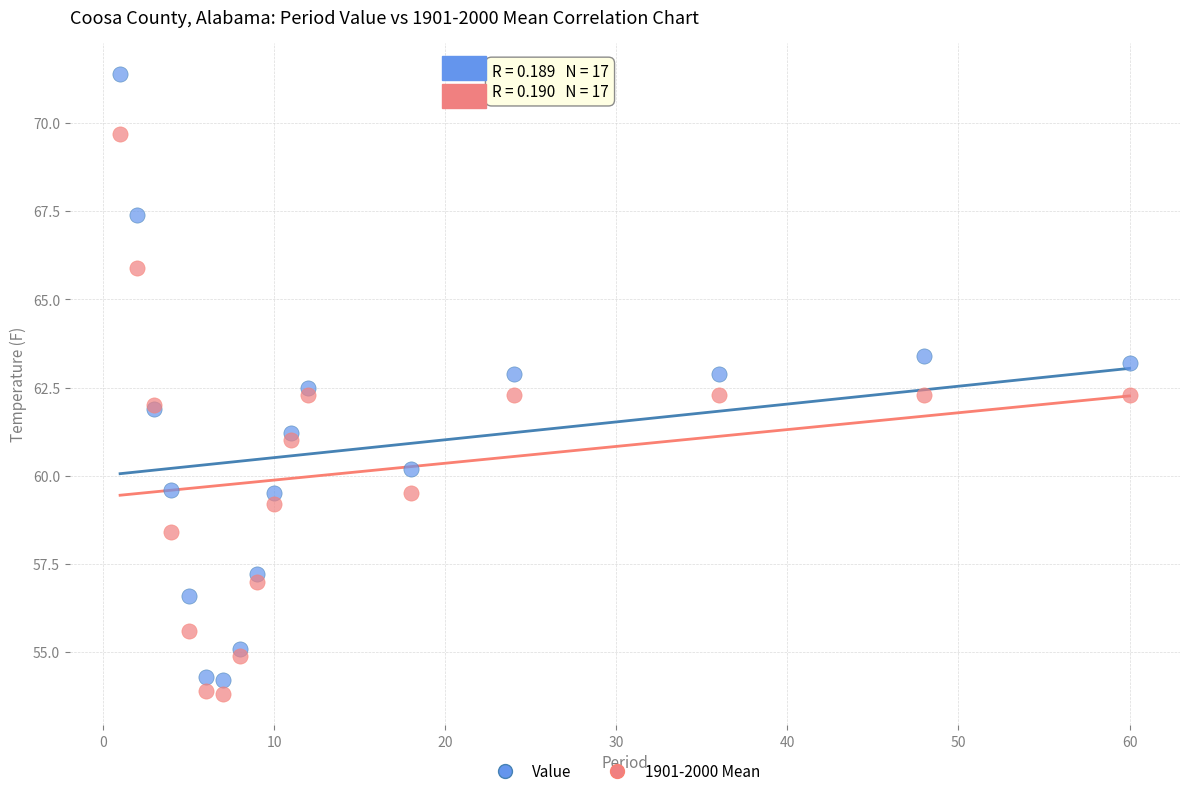

Which series contains the highest Y value?

Value